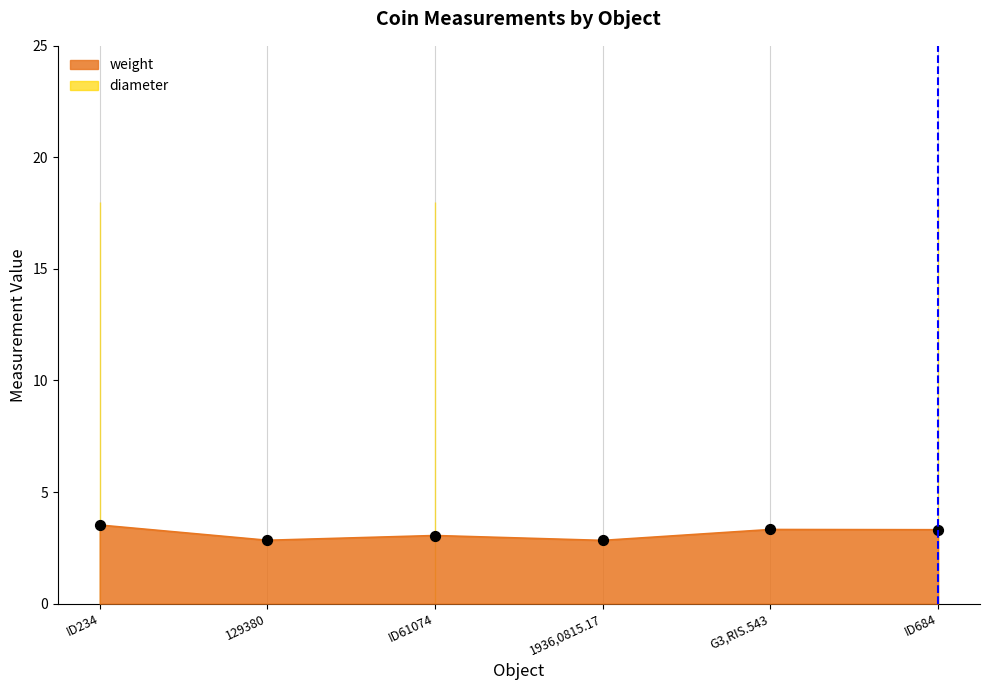

What is the change in value from ID234 to G3,RIS.543?

-0.2